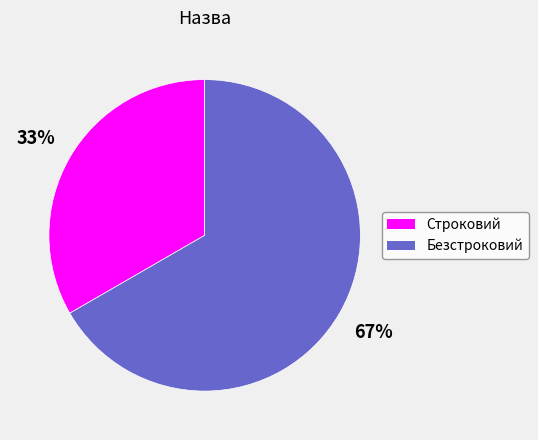

What is the largest slice in the pie chart?

Безстроковий